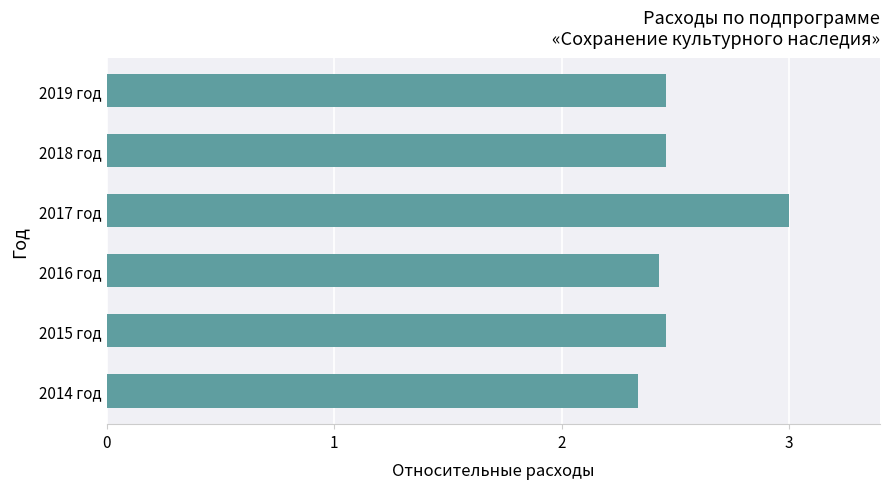

Is it true that the value at 2019 год is 3.5?

False